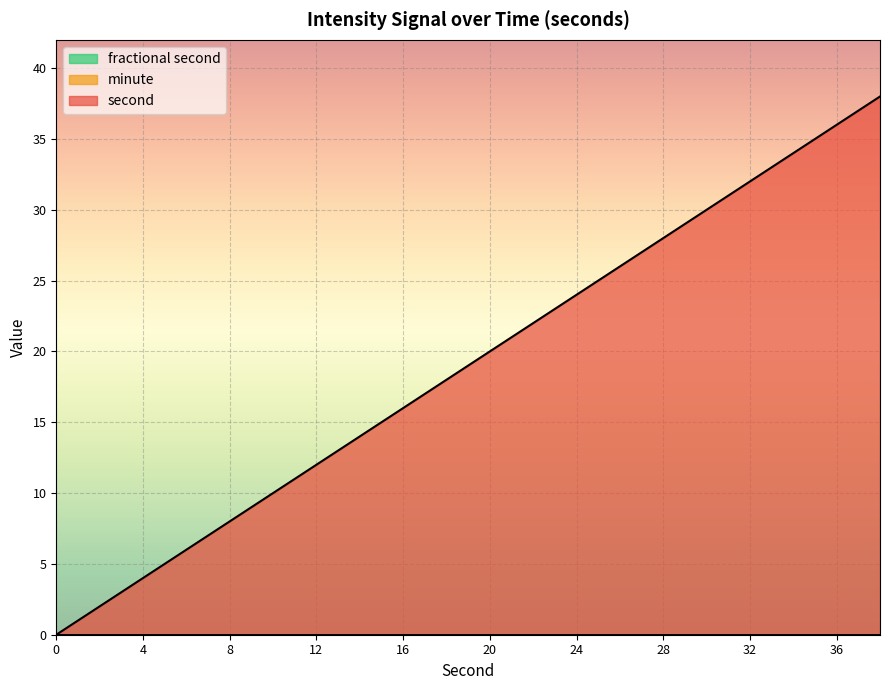

What is the difference between the highest and lowest values at 16?

16